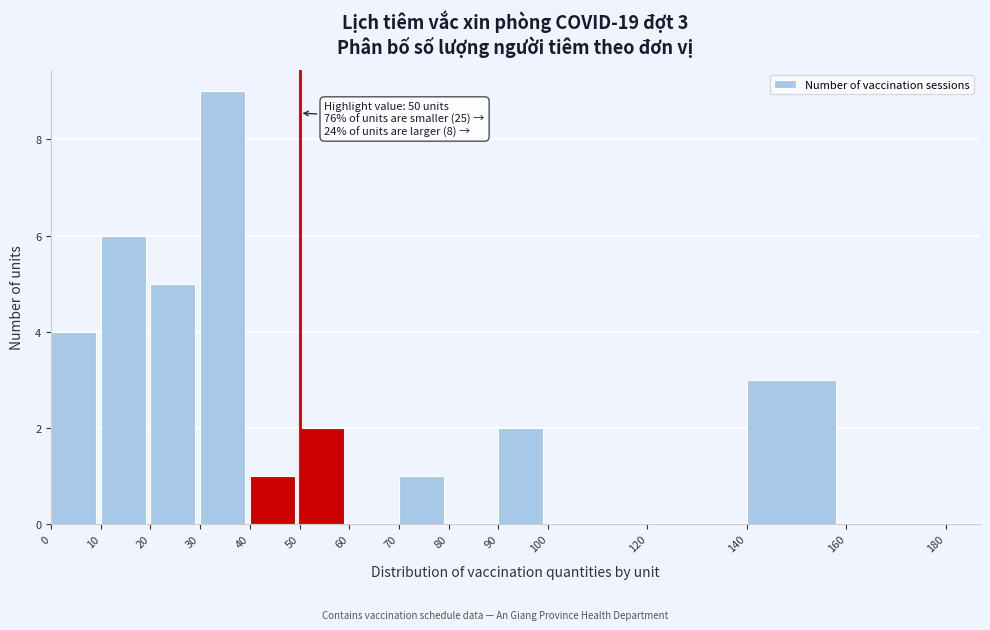

Over which range of the x-axis is the bar tallest?

30 to 40